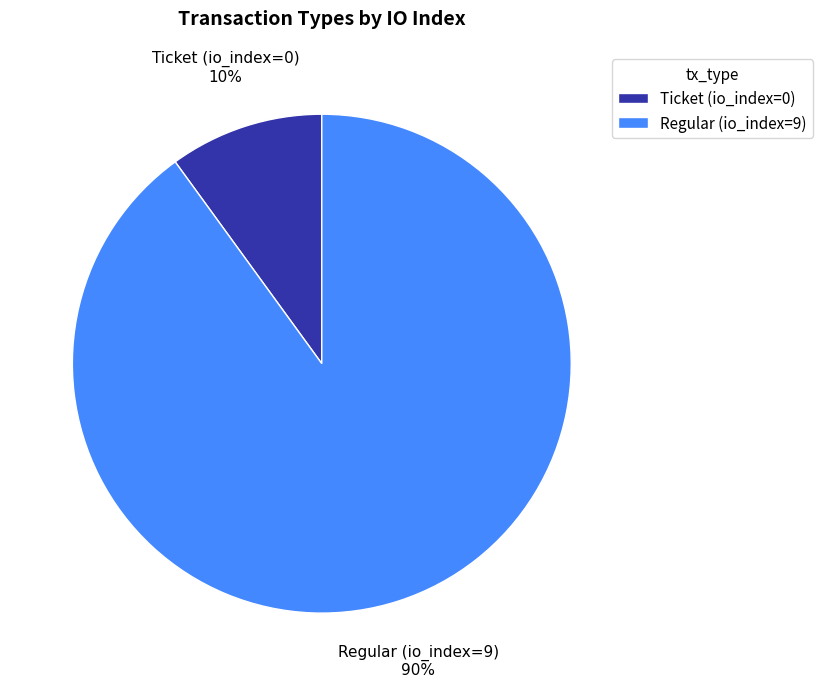

What is the ratio of the value at Regular (io_index=9) to the value at Ticket (io_index=0)?

9.0